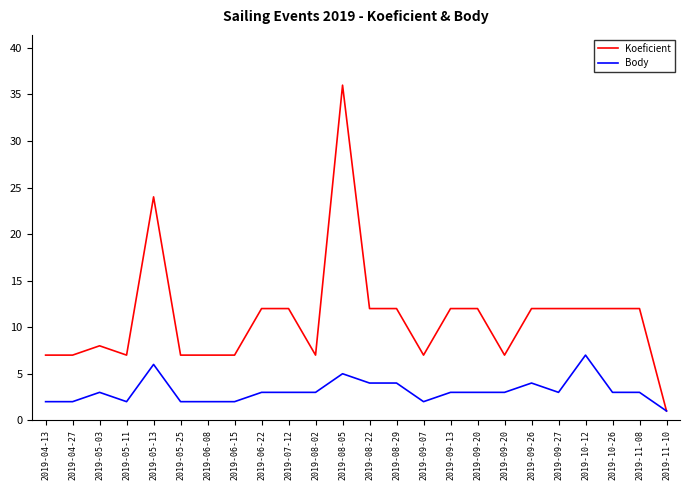

Reading left to right, transcribe all the data shown in this chart.

Koeficient: 2019-04-13=7	2019-04-27=7	2019-05-03=8	2019-05-11=7	2019-05-13=24	2019-05-25=7	2019-06-08=7	2019-06-15=7	2019-06-22=12	2019-07-12=12	2019-08-02=7	2019-08-05=36	2019-08-22=12	2019-08-29=12	2019-09-07=7	2019-09-13=12	2019-09-20=12	2019-09-20=7	2019-09-26=12	2019-09-27=12	2019-10-12=12	2019-10-26=12	2019-11-08=12	2019-11-10=1
Body: 2019-04-13=2	2019-04-27=2	2019-05-03=3	2019-05-11=2	2019-05-13=6	2019-05-25=2	2019-06-08=2	2019-06-15=2	2019-06-22=3	2019-07-12=3	2019-08-02=3	2019-08-05=5	2019-08-22=4	2019-08-29=4	2019-09-07=2	2019-09-13=3	2019-09-20=3	2019-09-20=3	2019-09-26=4	2019-09-27=3	2019-10-12=7	2019-10-26=3	2019-11-08=3	2019-11-10=1